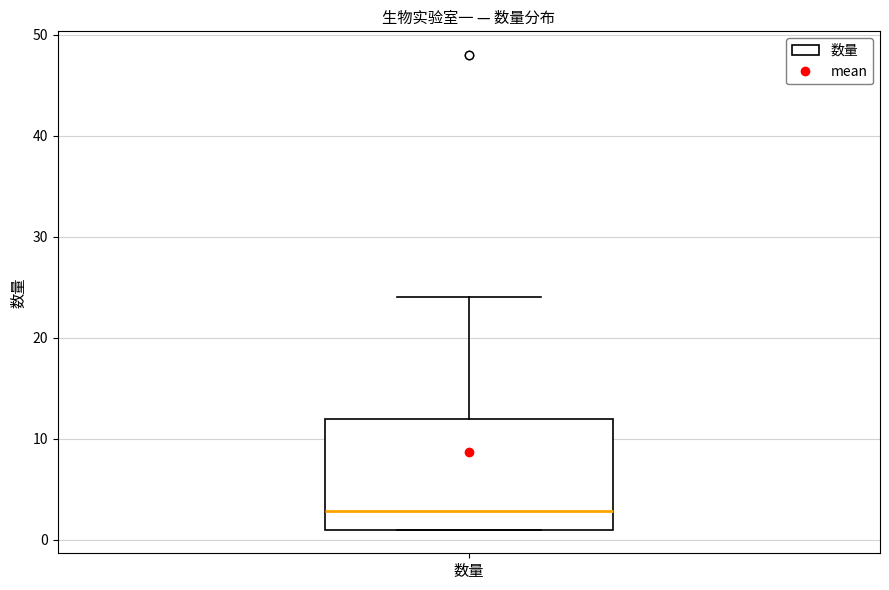

Where is the upper edge of the box for 数量 on the y-axis? The values are not printed on the chart, so give them approximately, as read against the axis.

12